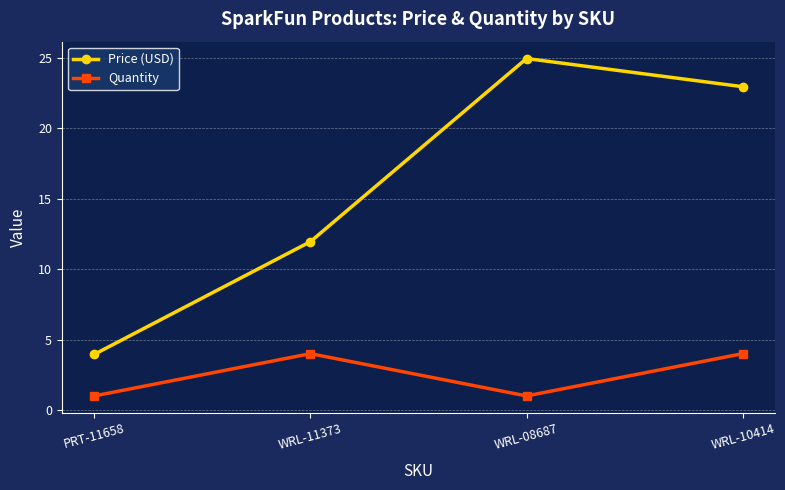

True or false: Quantity and Price (USD) intersect in this chart.

False